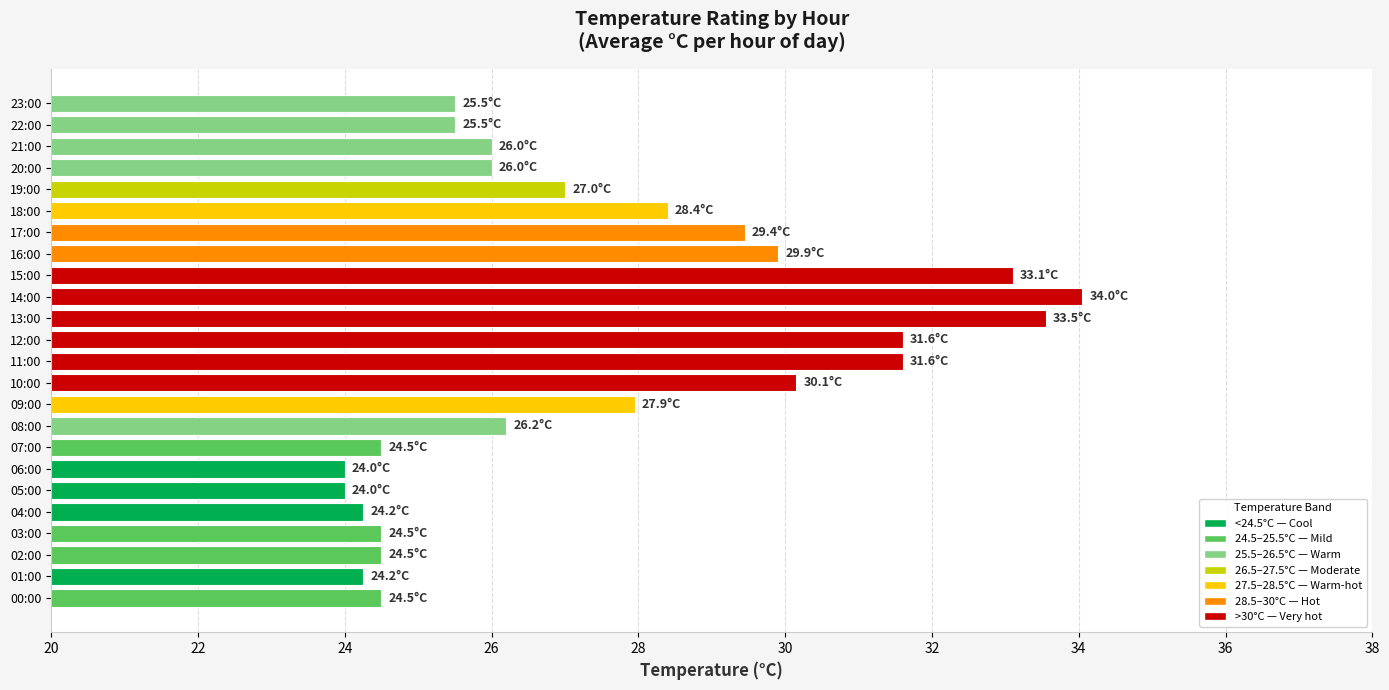

Are the bars grouped side by side (vs. stacked)?

No